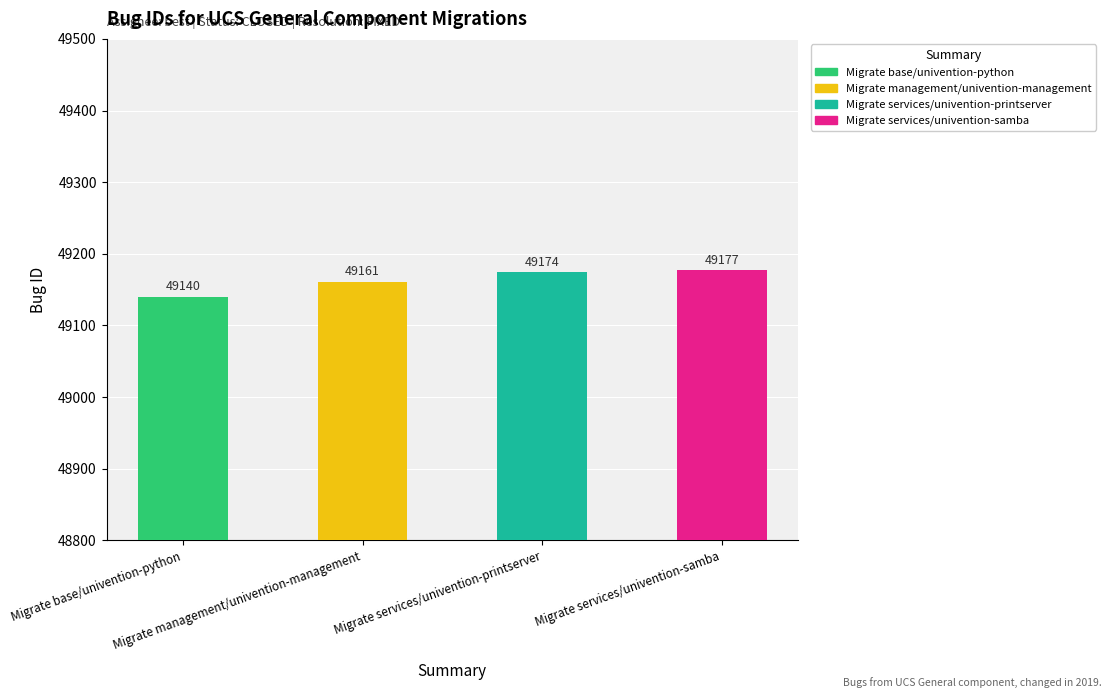

At which category does the chart reach its peak across all series?

Migrate services/univention-samba